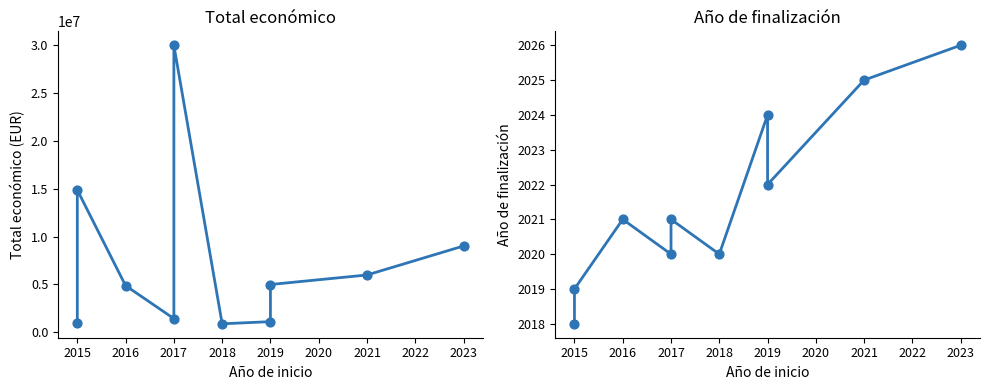

Which series has the largest total across all categories?

Total económico